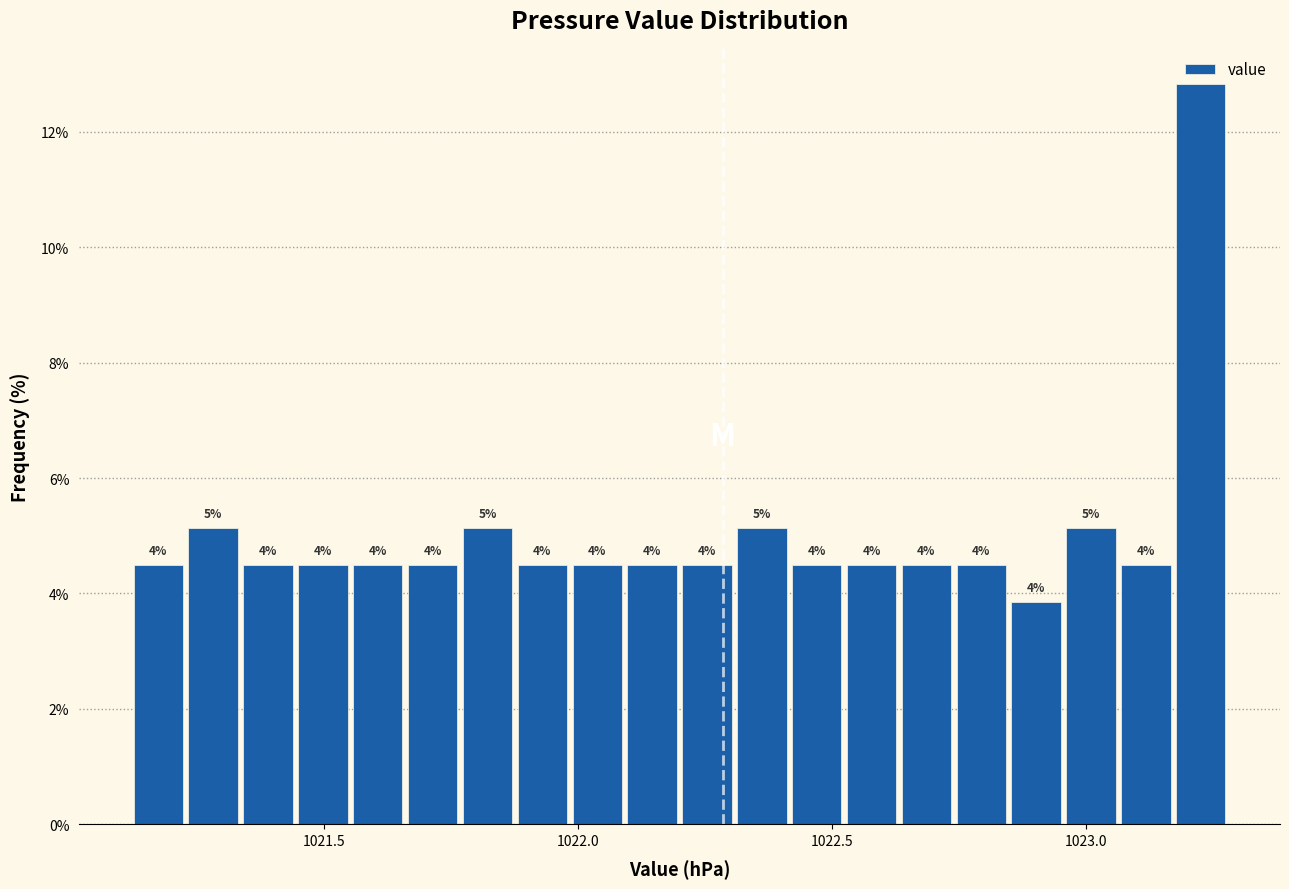

Around what value on the x-axis is the tallest bar? Give the approximate position of its centre, as read against the axis.

1023.25